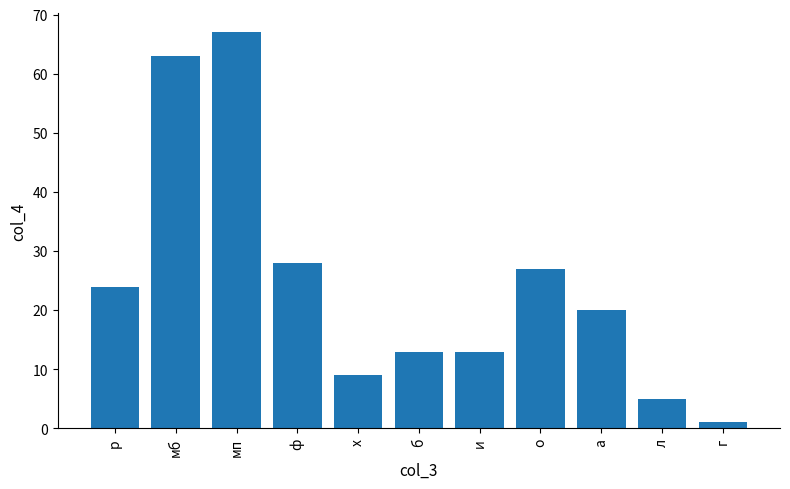

What is the approximate value at о, to the nearest 5?

25